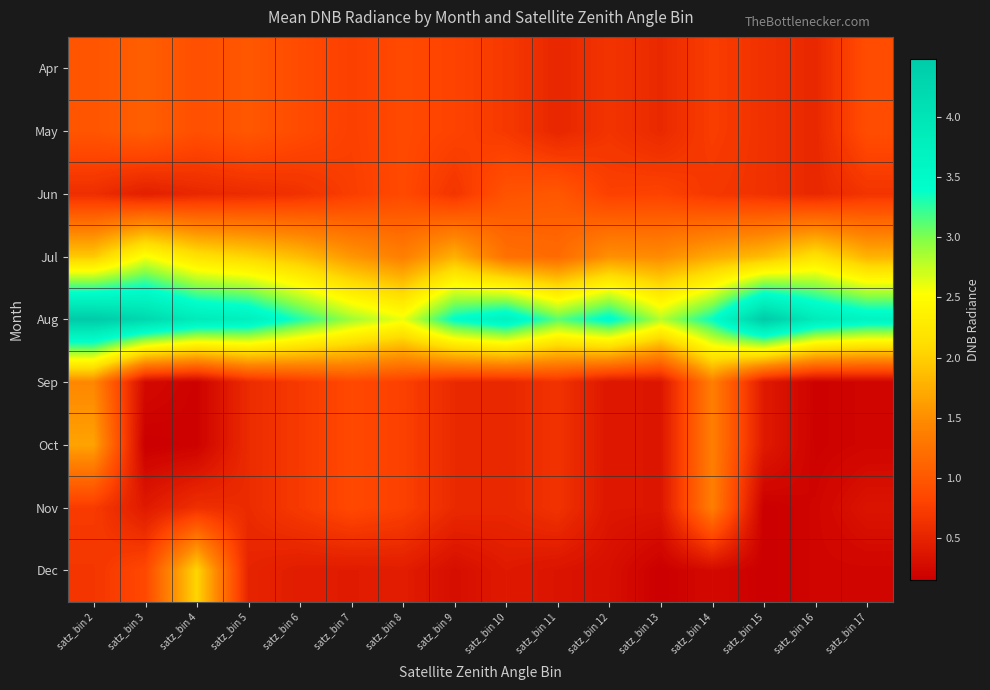

What is the spread (max minus min) of values at satz_bin 3?

4.1